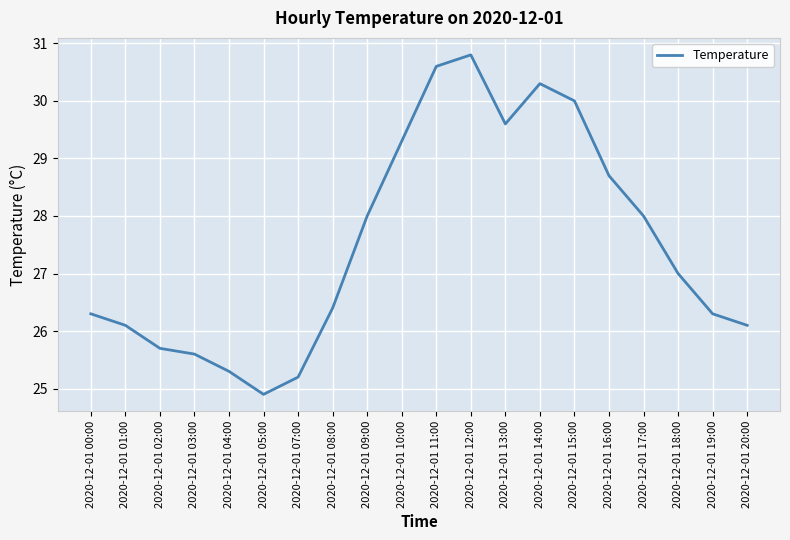

Read the value at 2020-12-01 01:00.

26.1